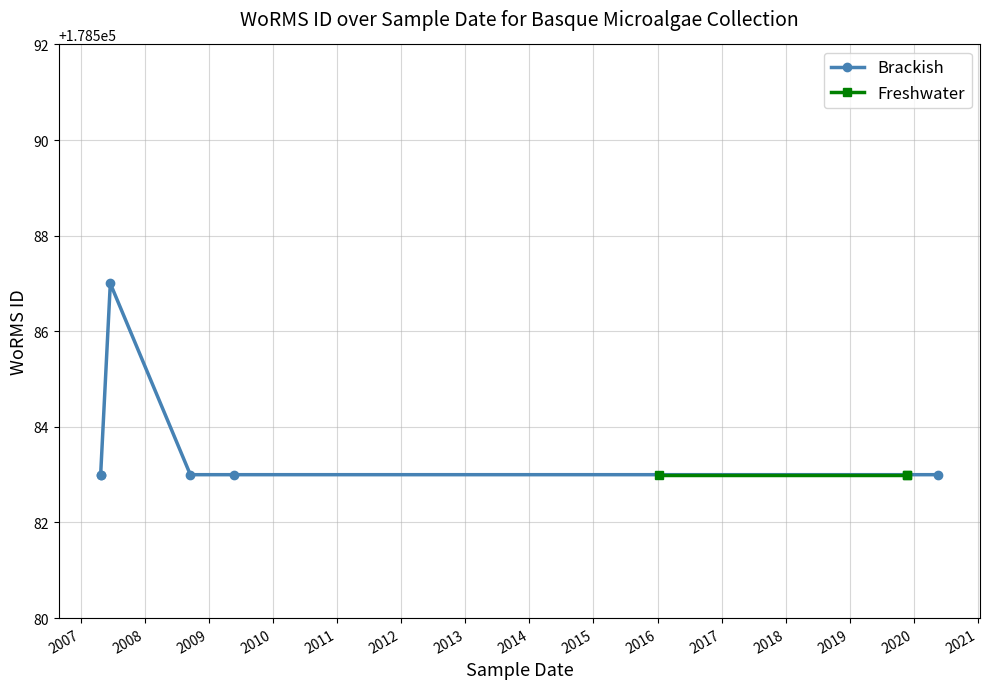

What is the sum of the values at 24-11-2019 and 17-09-2008?

357166